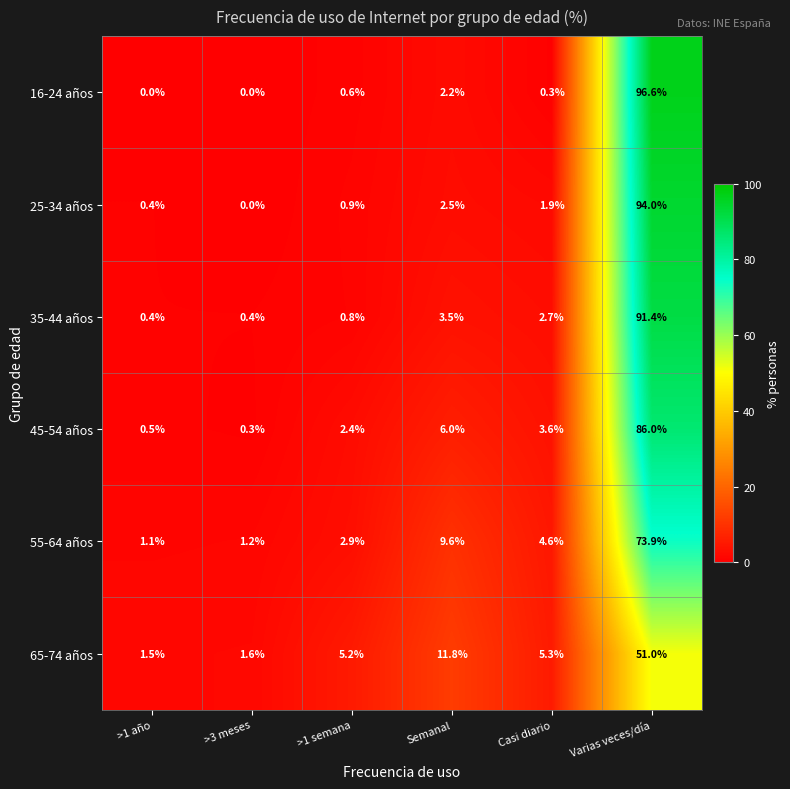

What is the total value across all series at >1 año?

3.9